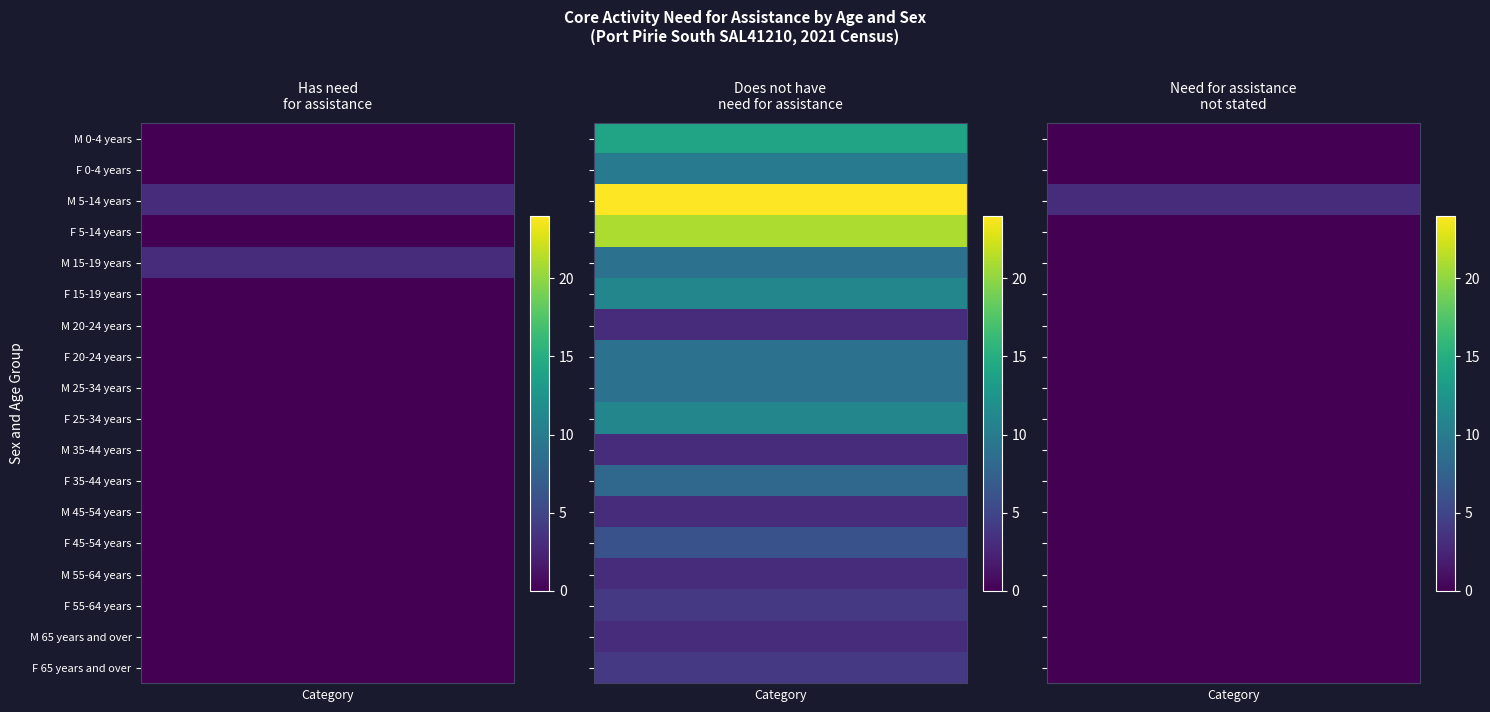

List the series in order of their peak value, highest first.

Does not have need for assistance, Has need for assistance, Need for assistance not stated